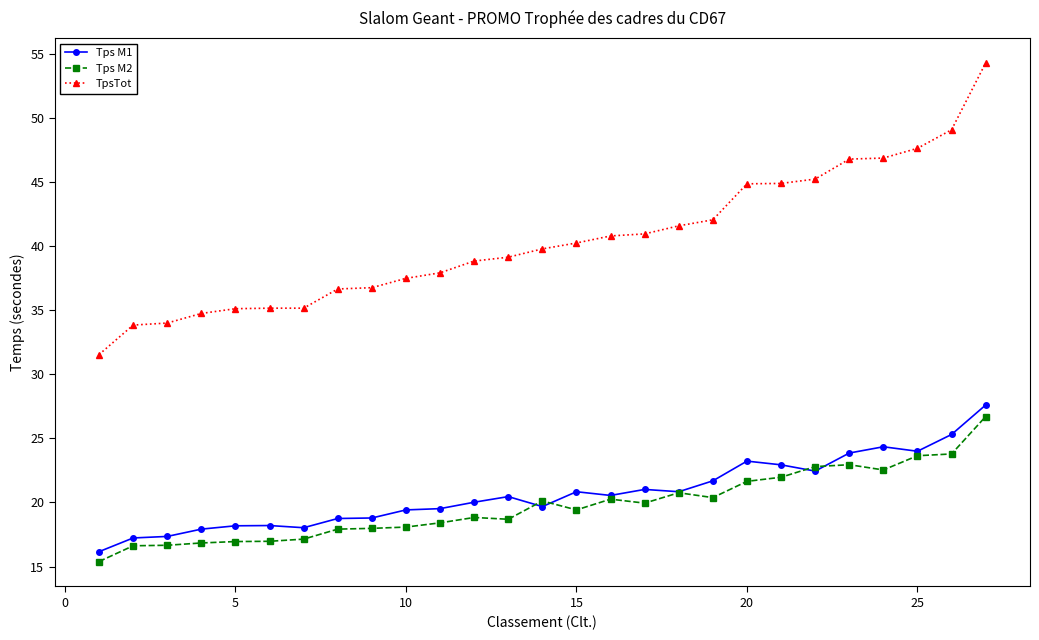

At how many categories does at least one series exceed 30?

27